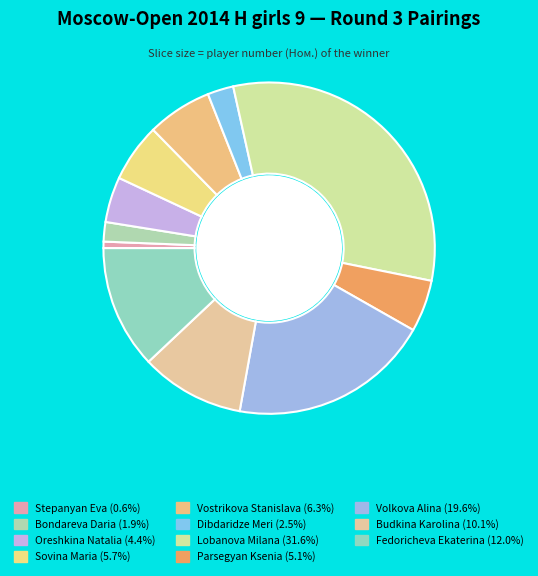

Does any single category account for the majority?

No